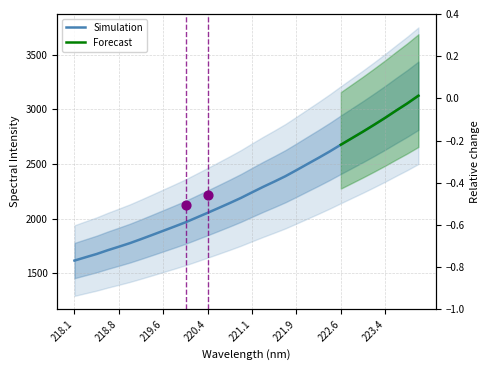

Which has a higher value, 221.6902 or 223.5987?

223.5987